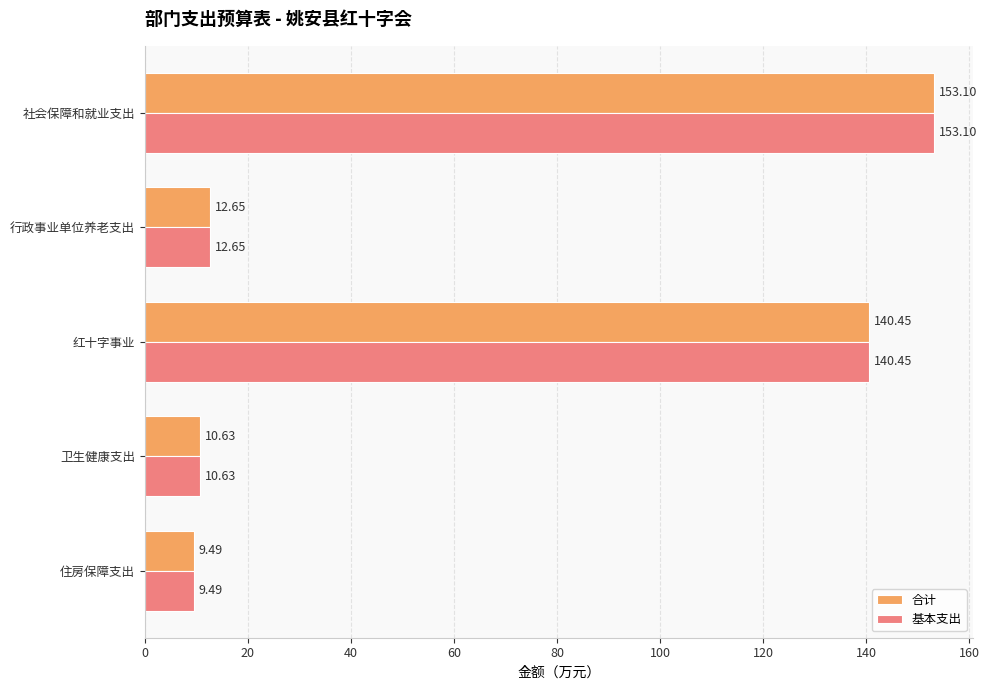

What is the difference between the 基本支出 values at 社会保障和就业支出 and 卫生健康支出?

142.5